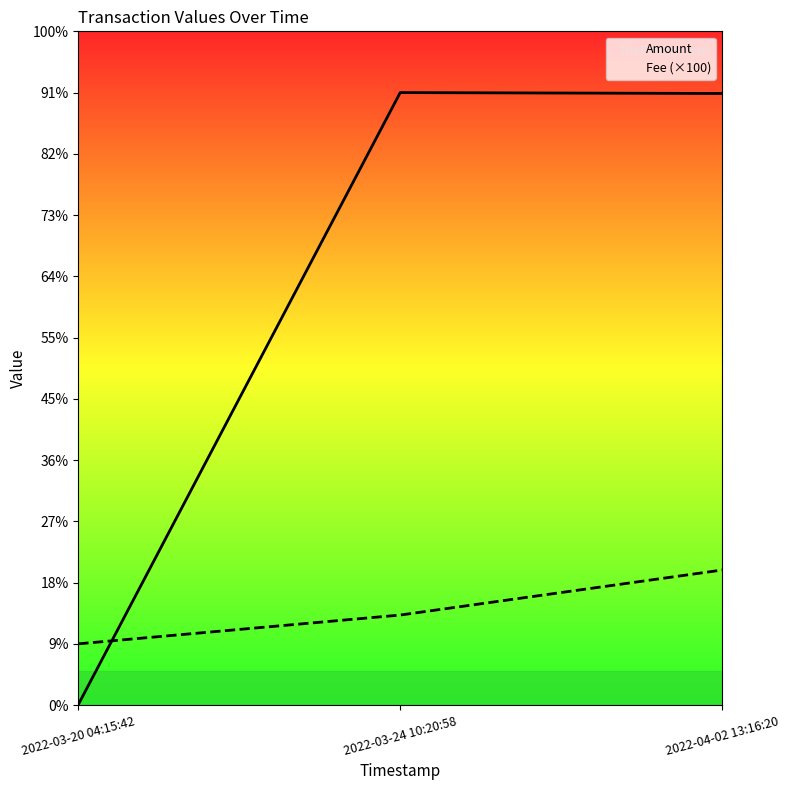

The value of Fee (×100) at 2022-04-02 13:16:20 is 2.2. True or false?

True